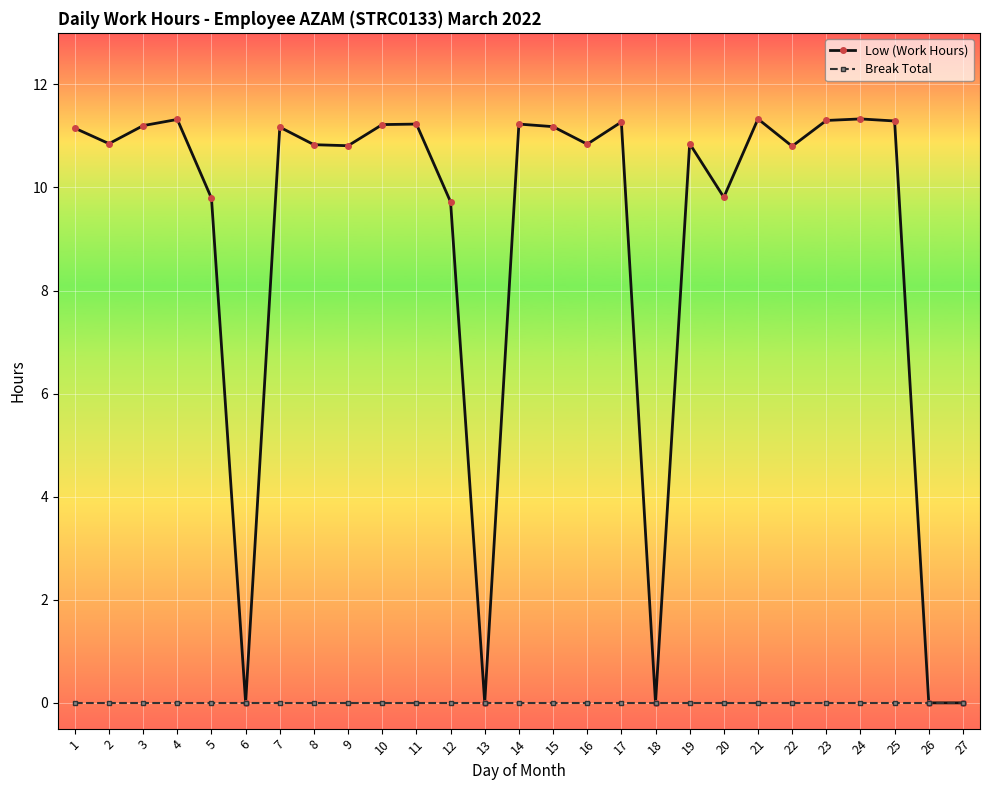

What is the value of the Low (Work Hours) point at the 9th from the left?

10.8